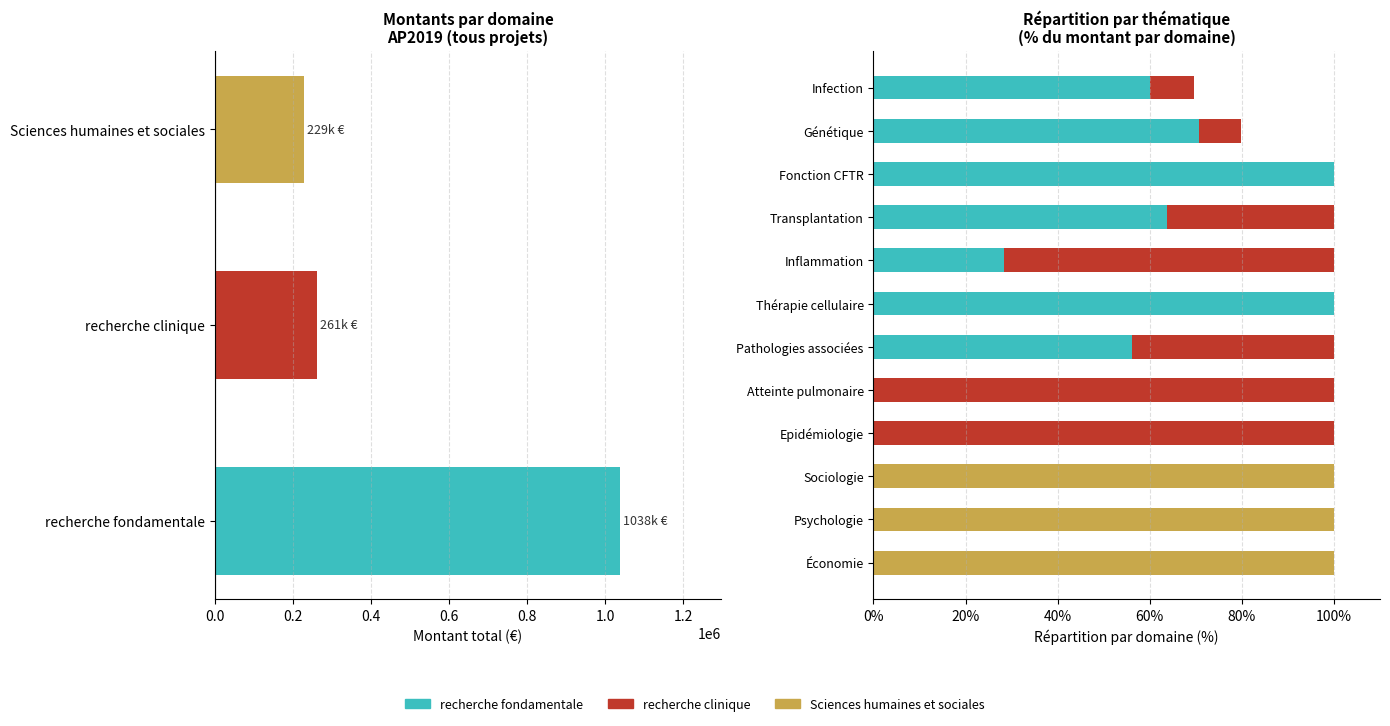

What is the value of the recherche clinique bar at the 9th from the left?

36.3